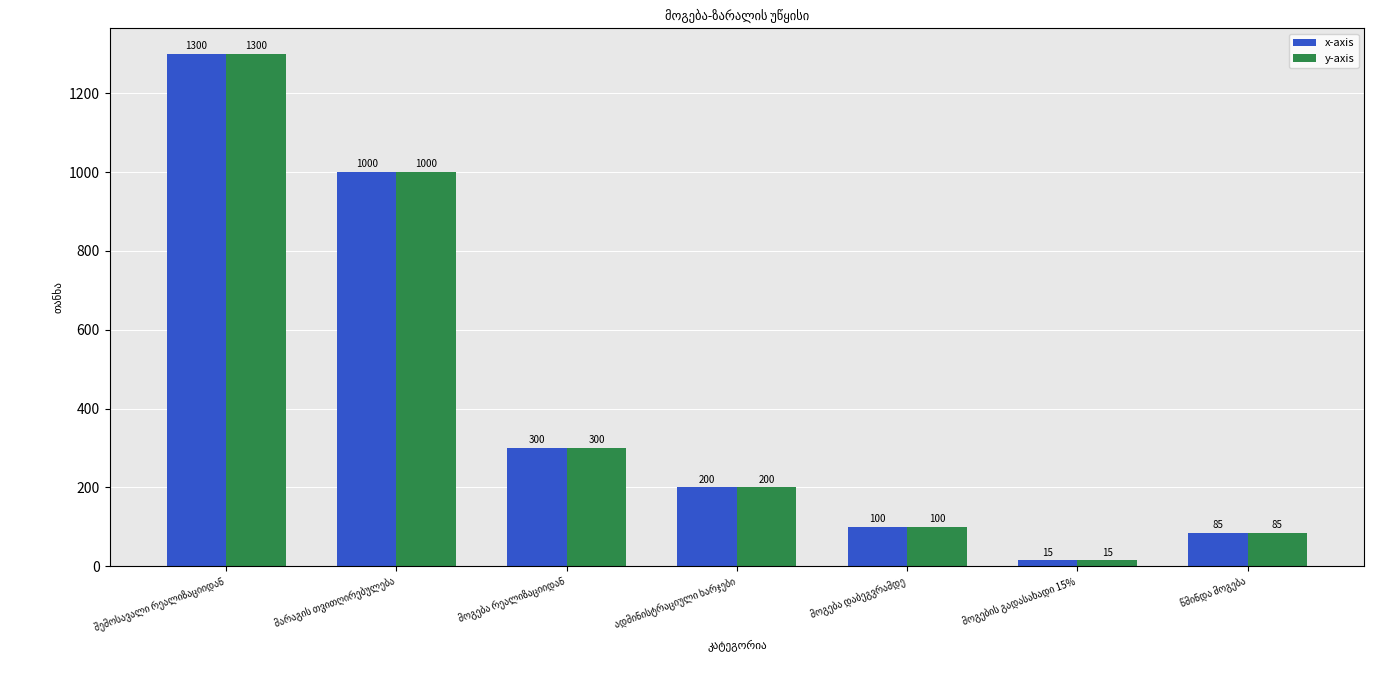

What is the maximum value for y-axis?

1300